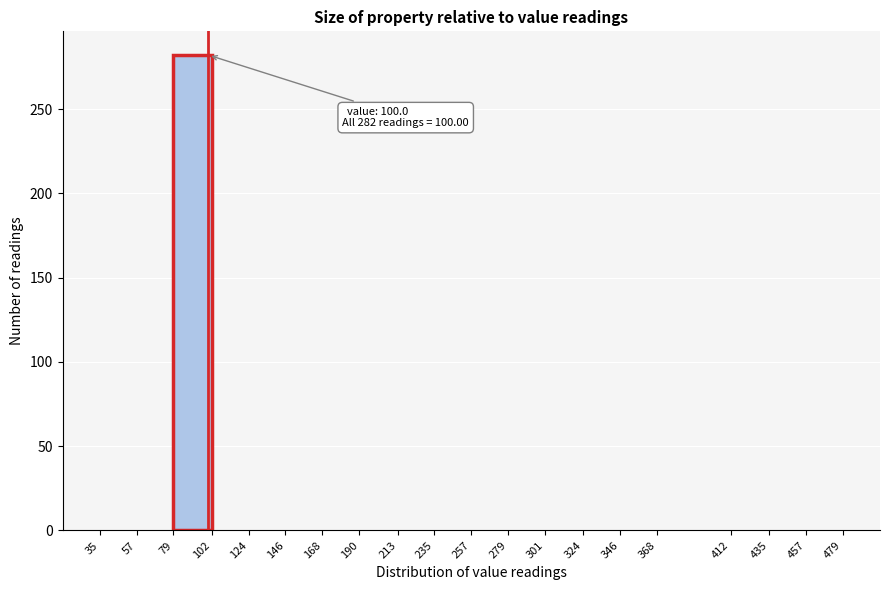

Which range on the x-axis has the tallest bar?

79 to 102